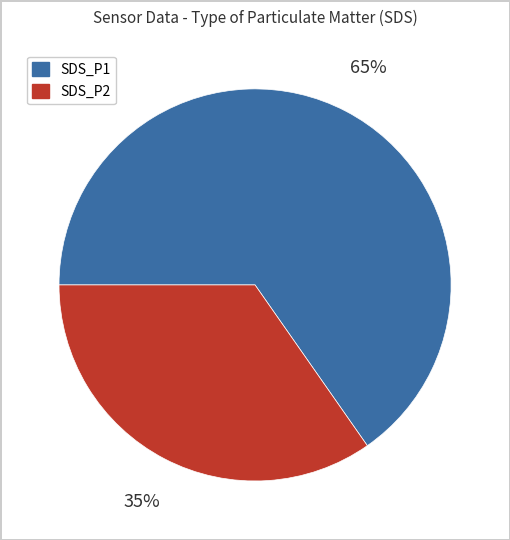

What is the ratio of the value at SDS_P1 to the value at SDS_P2?

1.9